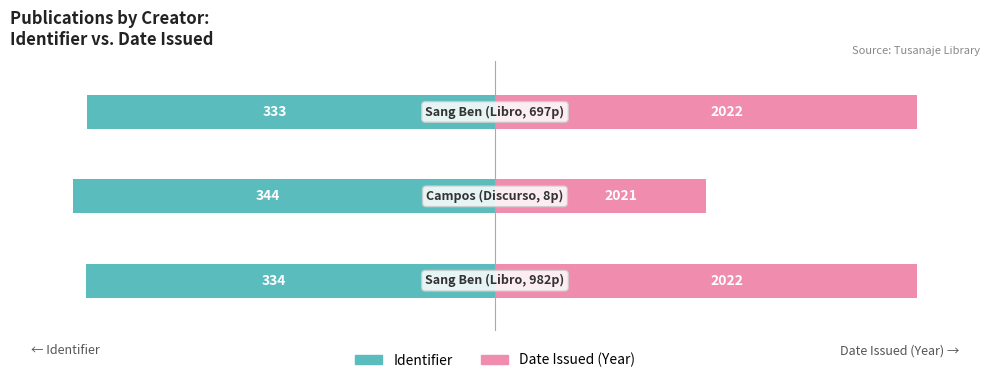

How many categories are shown in the chart?

3